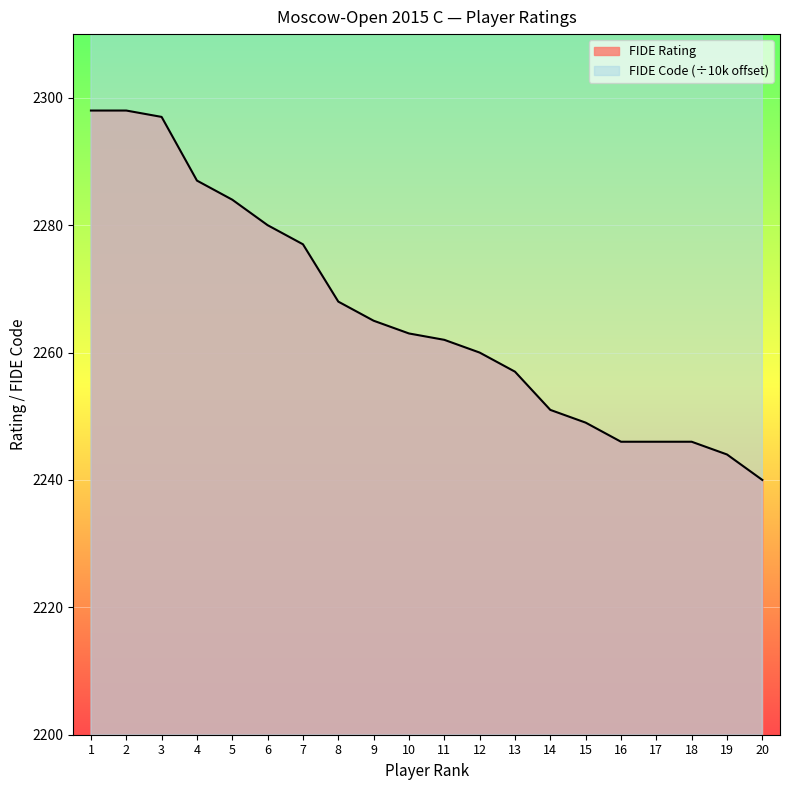

True or false: FIDE Rating and FIDE Code cross at least once.

False